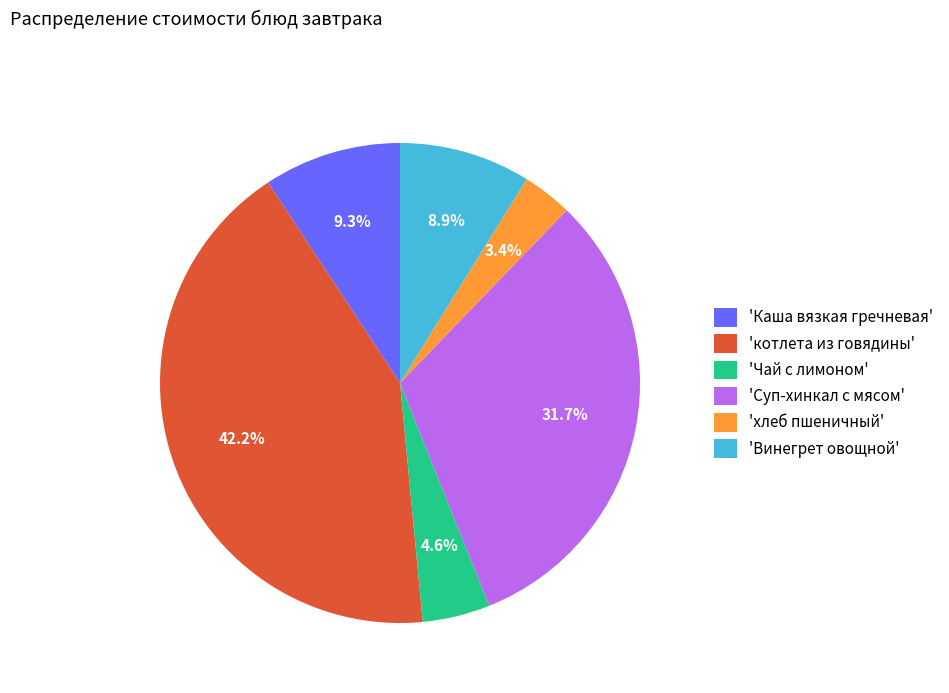

Which category has the biggest portion of the pie?

'котлета из говядины'